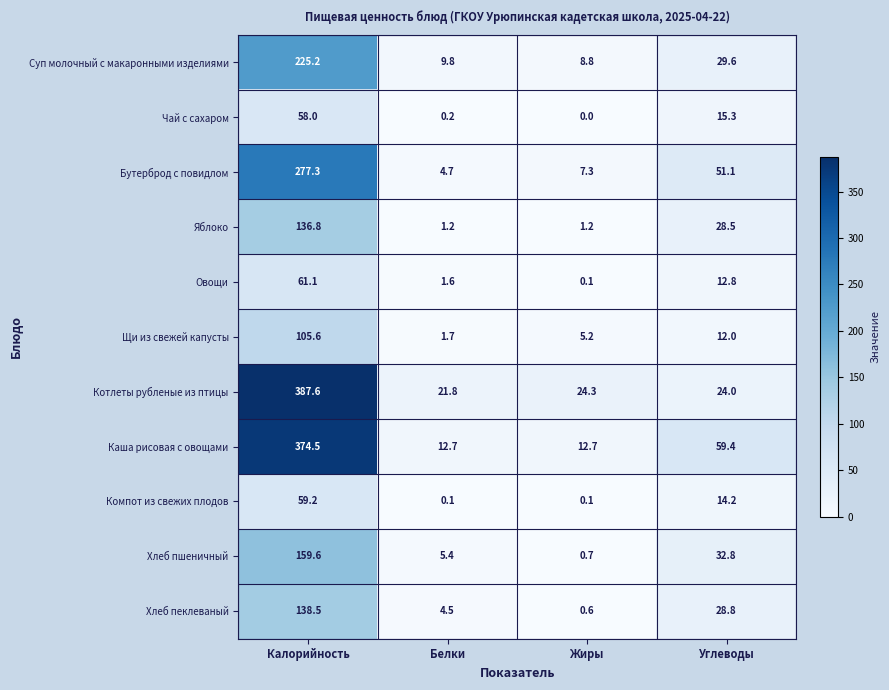

What is the sum of all Чай с сахаром values?

73.5